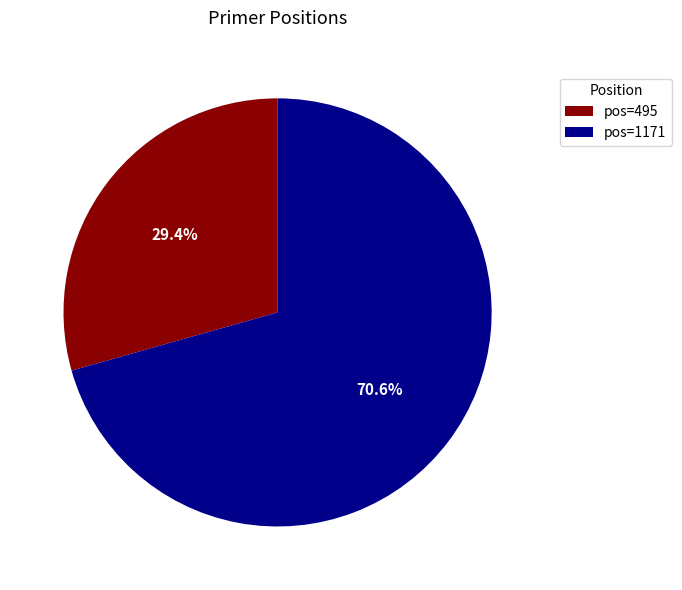

Count the number of slices in the pie.

2